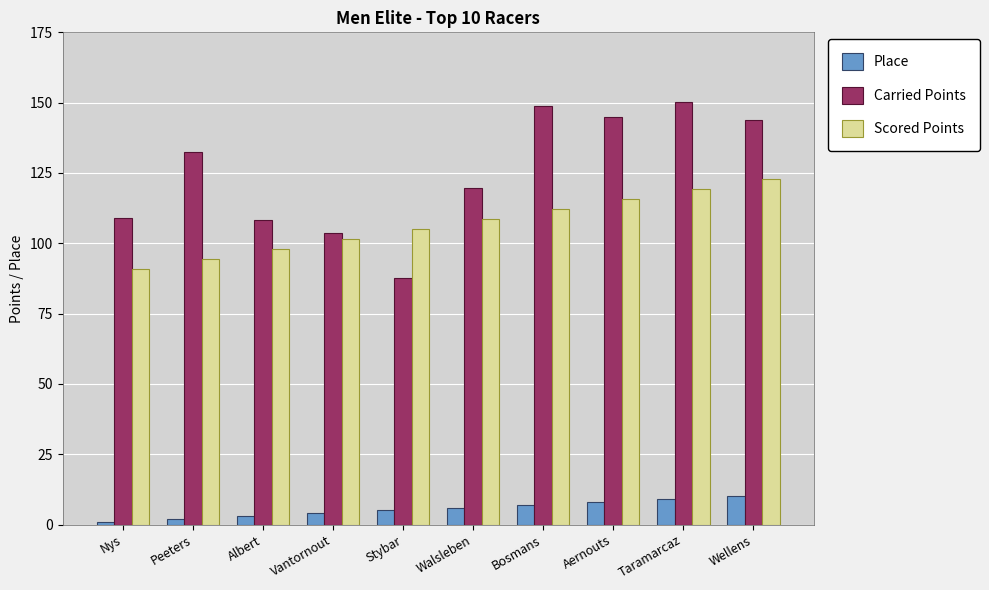

Reading left to right, what are all the values shown in this chart?

Place: Nys=1.0	Peeters=2.0	Albert=3.0	Vantornout=4.0	Stybar=5.0	Walsleben=6.0	Bosmans=7.0	Aernouts=8.0	Taramarcaz=9.0	Wellens=10.0
Carried Points: Nys=109.0	Peeters=132.4	Albert=108.3	Vantornout=103.8	Stybar=87.6	Walsleben=119.7	Bosmans=148.9	Aernouts=145.1	Taramarcaz=150.4	Wellens=143.9
Scored Points: Nys=91.0	Peeters=94.5	Albert=98.1	Vantornout=101.6	Stybar=105.2	Walsleben=108.7	Bosmans=112.3	Aernouts=115.8	Taramarcaz=119.4	Wellens=123.0